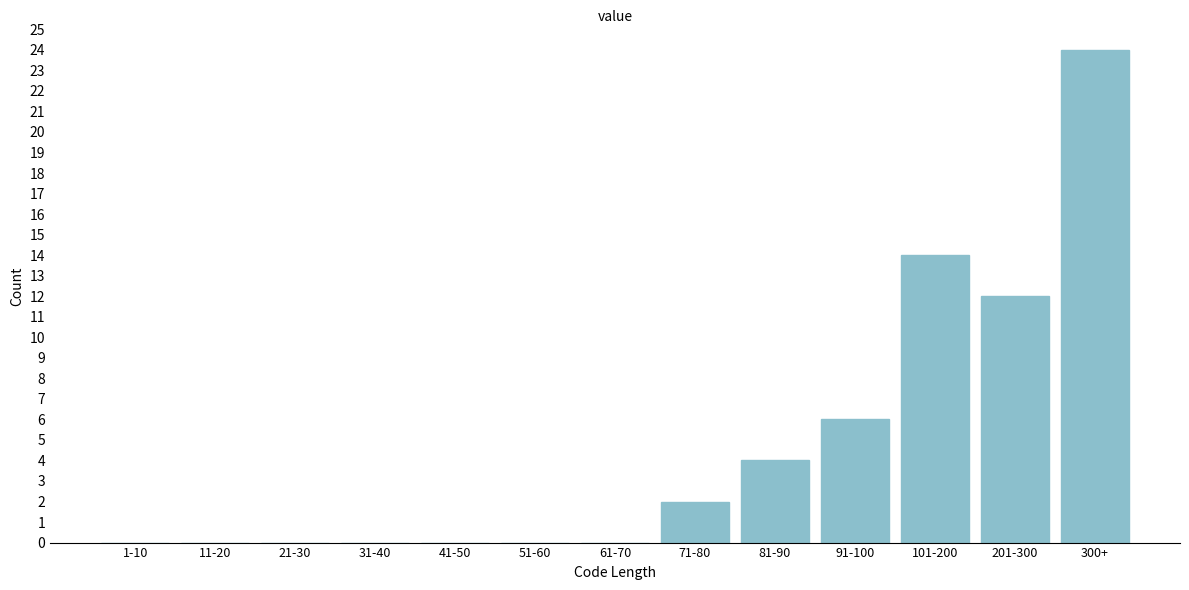

Reading right to left, what are all the values shown in this chart?

300+=24	201-300=12	101-200=14	91-100=6	81-90=4	71-80=2	61-70=0	51-60=0	41-50=0	31-40=0	21-30=0	11-20=0	1-10=0